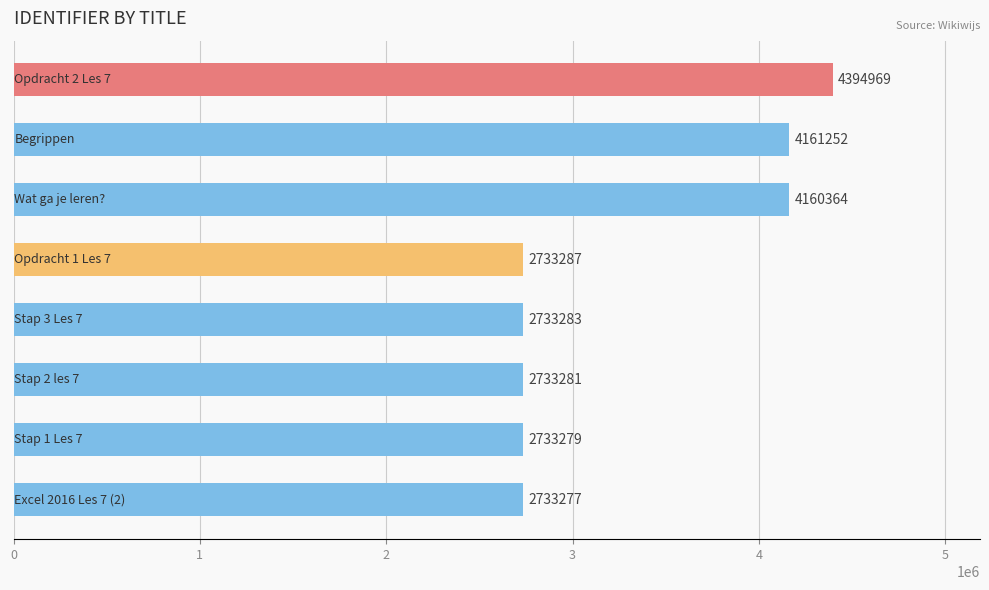

Are the bars horizontal?

Yes